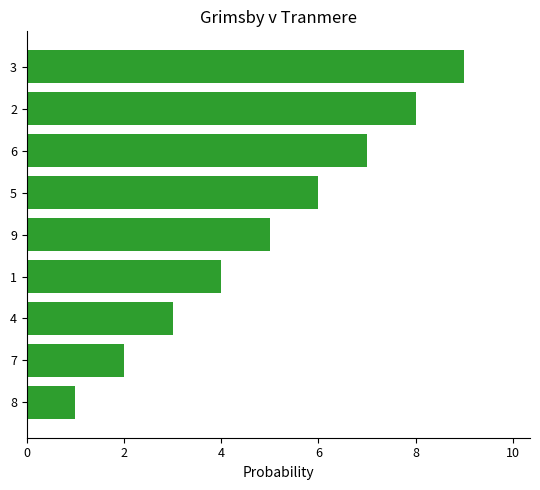

Which category has the lowest value across all series?

8